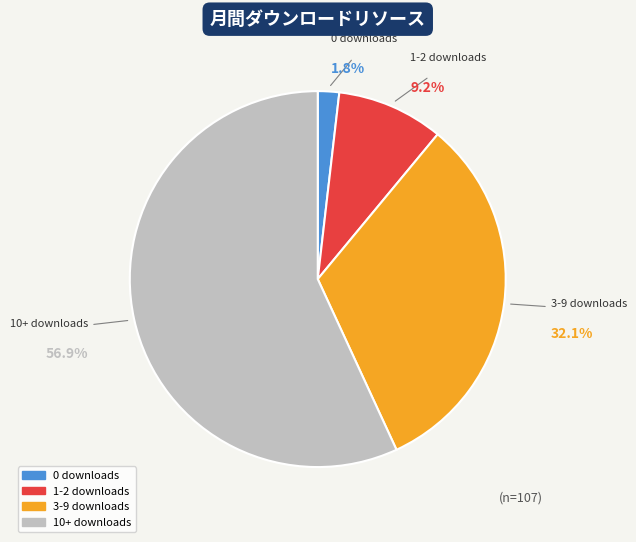

Is there any slice that represents more than half of the pie?

Yes